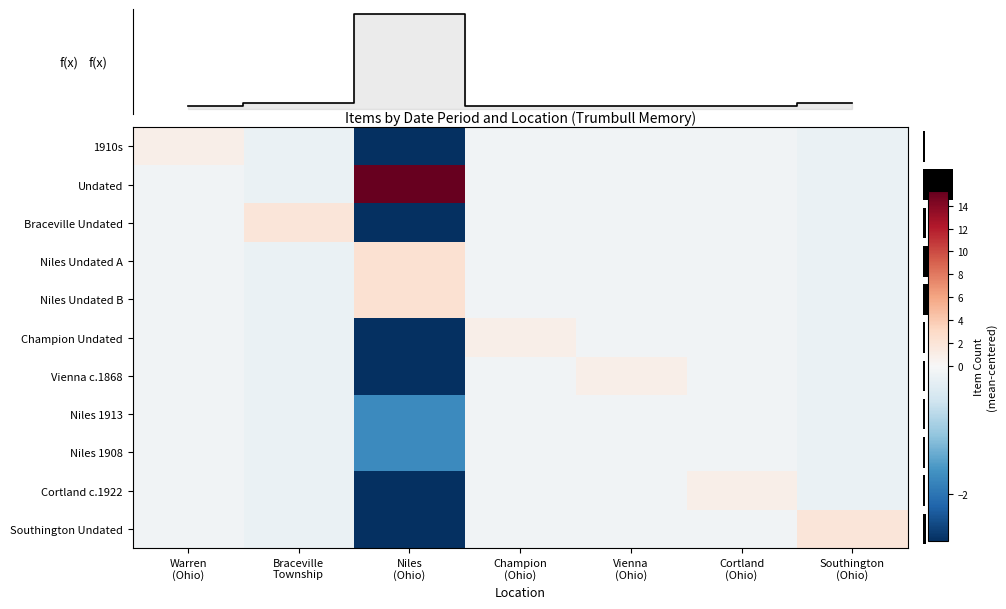

Which has a higher value, Vienna
(Ohio) or Warren
(Ohio)?

Warren
(Ohio)